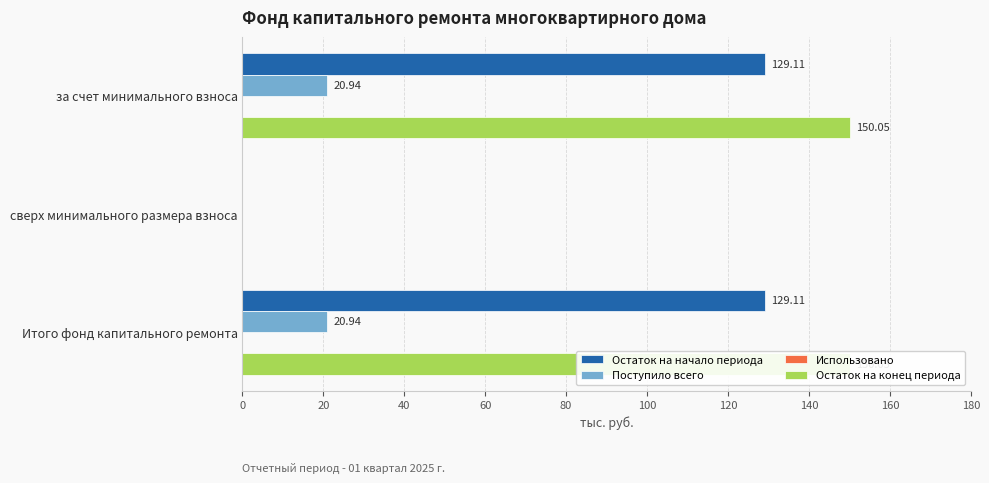

List the series in order of their peak value, highest first.

Остаток на конец периода, Остаток на начало периода, Поступило всего, Использовано